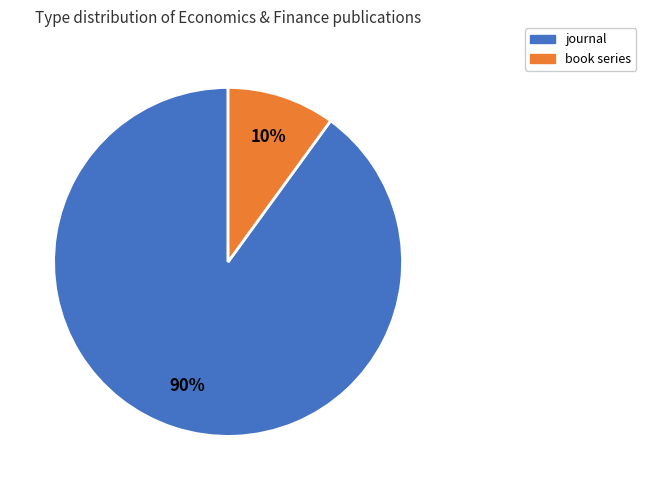

Is the sum of book series and journal greater than half?

Yes